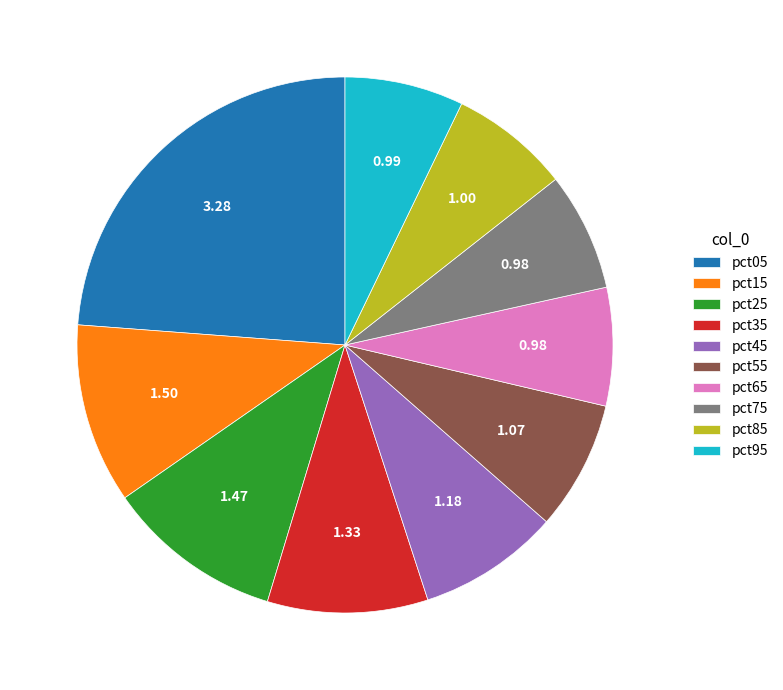

Combined, do pct95 and pct65 account for over 50%?

No